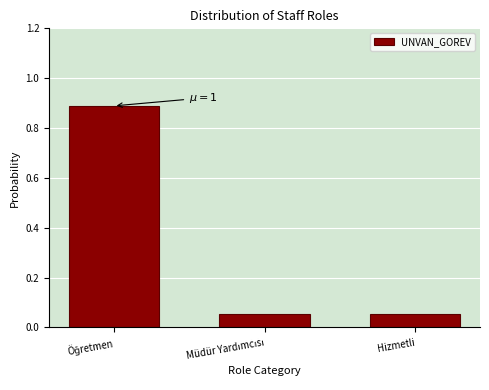

The chart shows a value of 0.0 at Hizmetli. True or false?

False